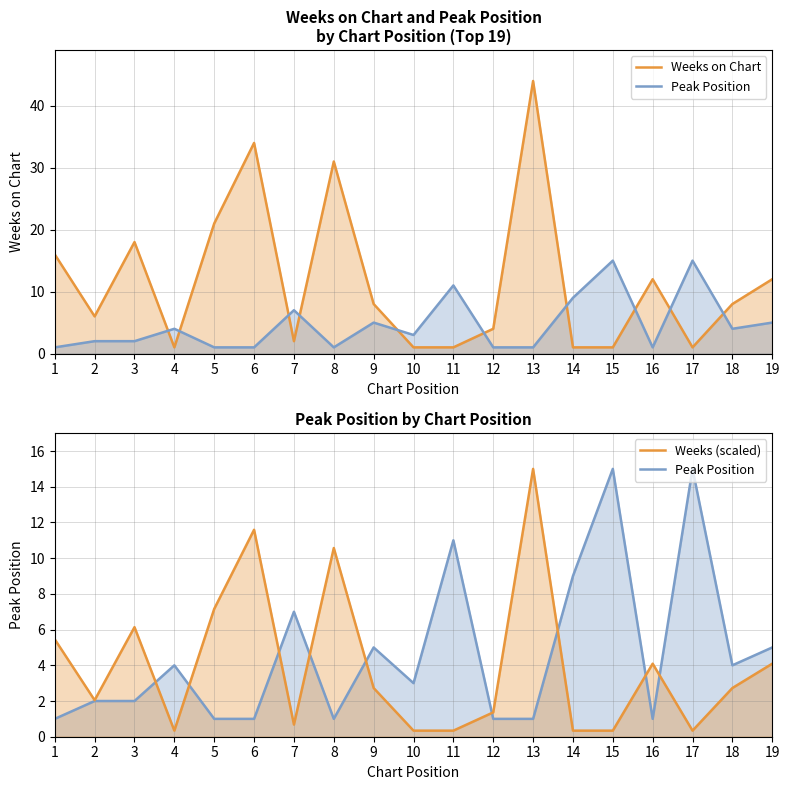

Reading left to right, transcribe all the data shown in this chart.

Weeks on Chart: 1=16.0	2=6.0	3=18.0	4=1.0	5=21.0	6=34.0	7=2.0	8=31.0	9=8.0	10=1.0	11=1.0	12=4.0	13=44.0	14=1.0	15=1.0	16=12.0	17=1.0	18=8.0	19=12.0
Peak Position: 1=1.0	2=2.0	3=2.0	4=4.0	5=1.0	6=1.0	7=7.0	8=1.0	9=5.0	10=3.0	11=11.0	12=1.0	13=1.0	14=9.0	15=15.0	16=1.0	17=15.0	18=4.0	19=5.0
Weeks (scaled): 1=5.5	2=2.0	3=6.1	4=0.3	5=7.2	6=11.6	7=0.7	8=10.6	9=2.7	10=0.3	11=0.3	12=1.4	13=15.0	14=0.3	15=0.3	16=4.1	17=0.3	18=2.7	19=4.1